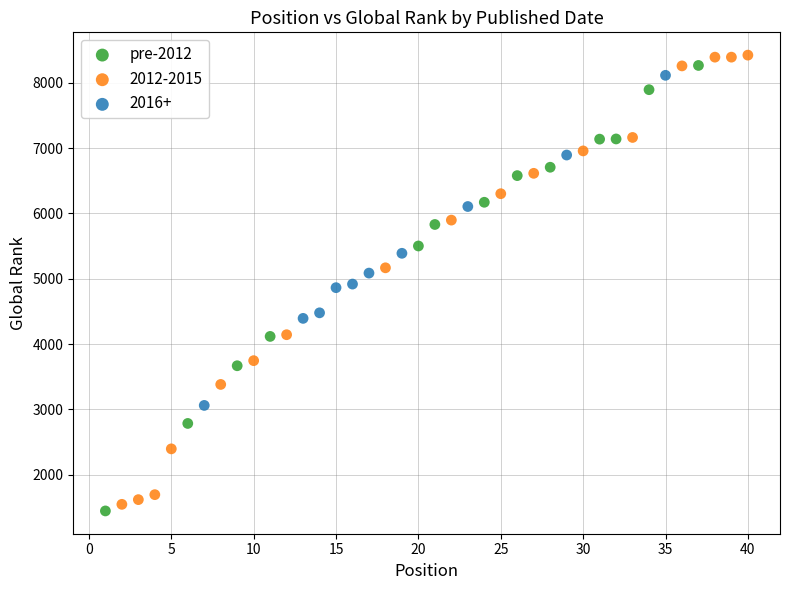

Which series has the widest spread of Y values?

2012-2015